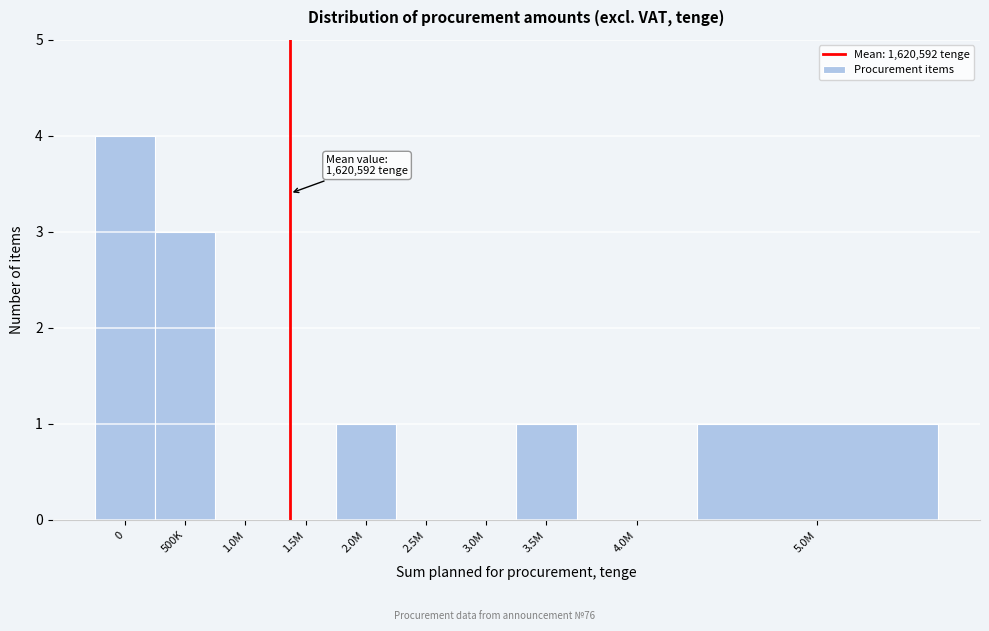

Reading left to right, transcribe all the data shown in this chart.

0=4	500K=3	1.0M=0	1.5M=0	2.0M=1	2.5M=0	3.0M=0	3.5M=1	4.0M=0	5.0M=1